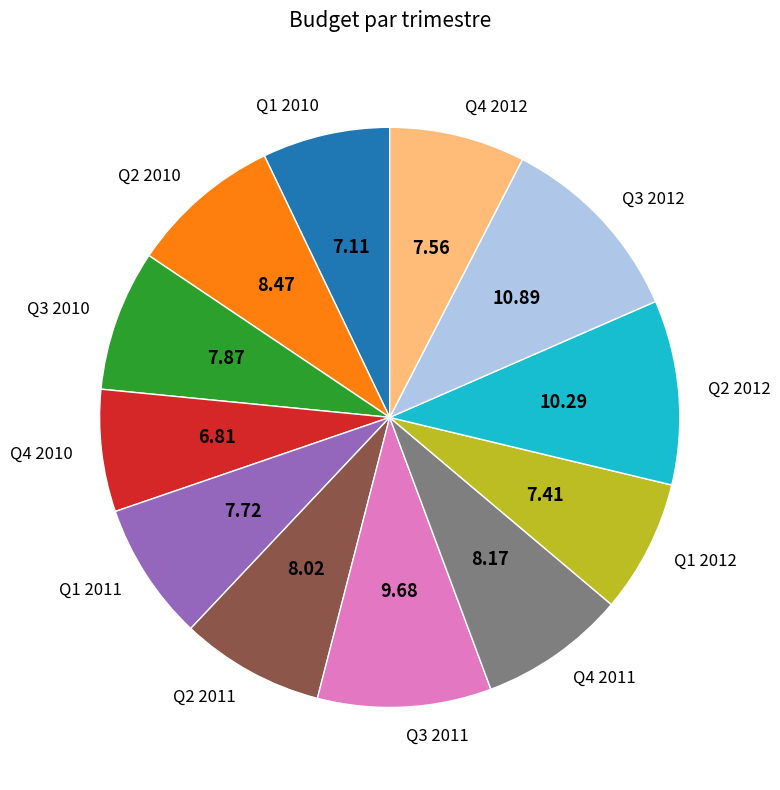

Approximately how many times larger is the value at Q3 2010 compared to Q1 2010?

1.1